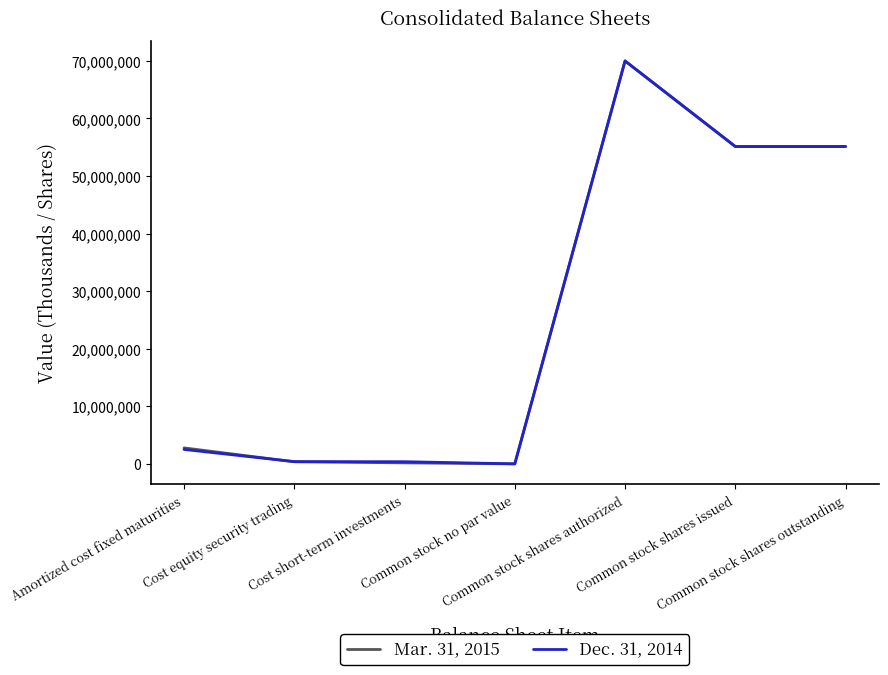

At which category is the sum across all series the highest?

Common stock shares authorized